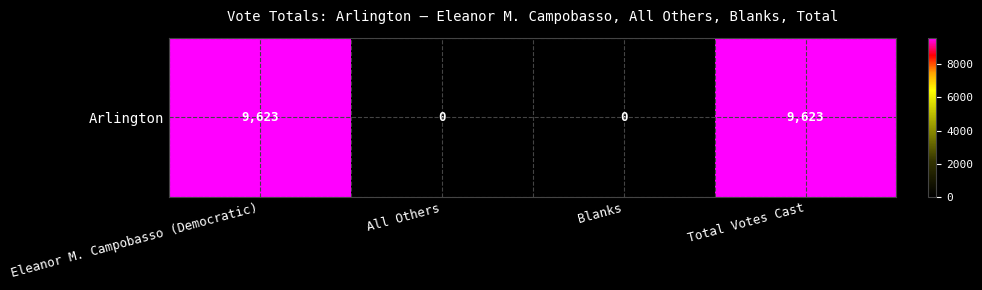

What is the difference between the second highest and second lowest values?

9623